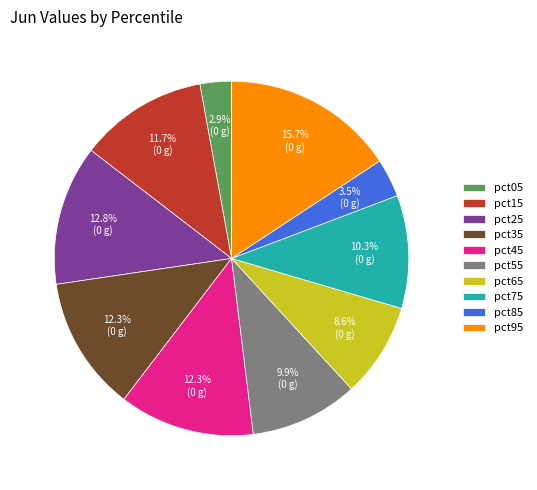

Count the number of slices in the pie.

10